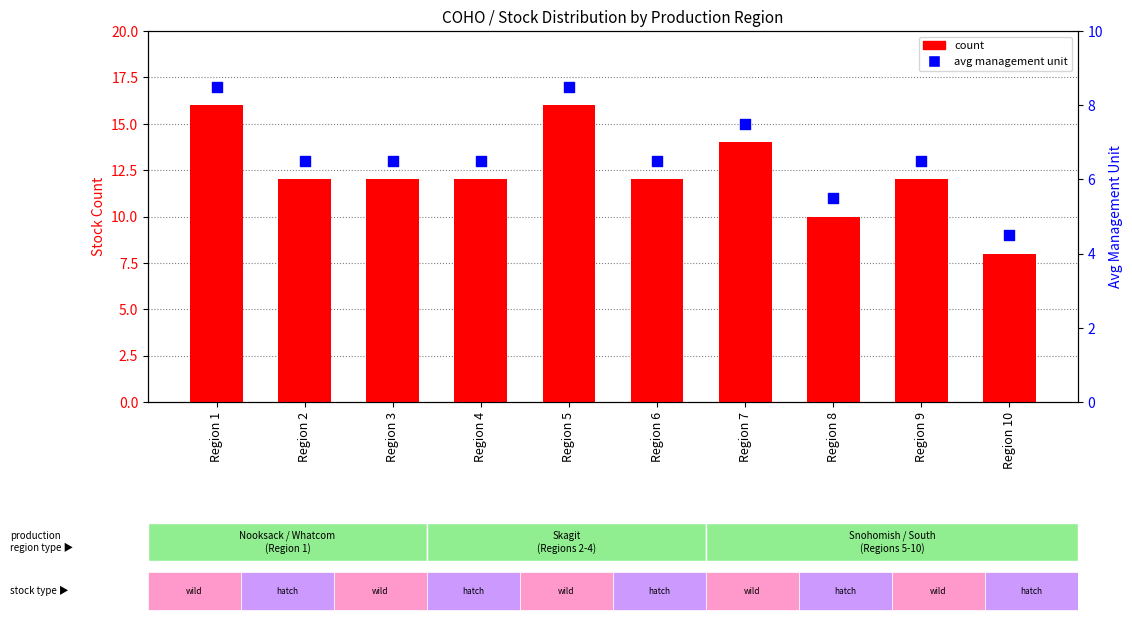

What are all the series names shown in the legend?

count, avg management unit